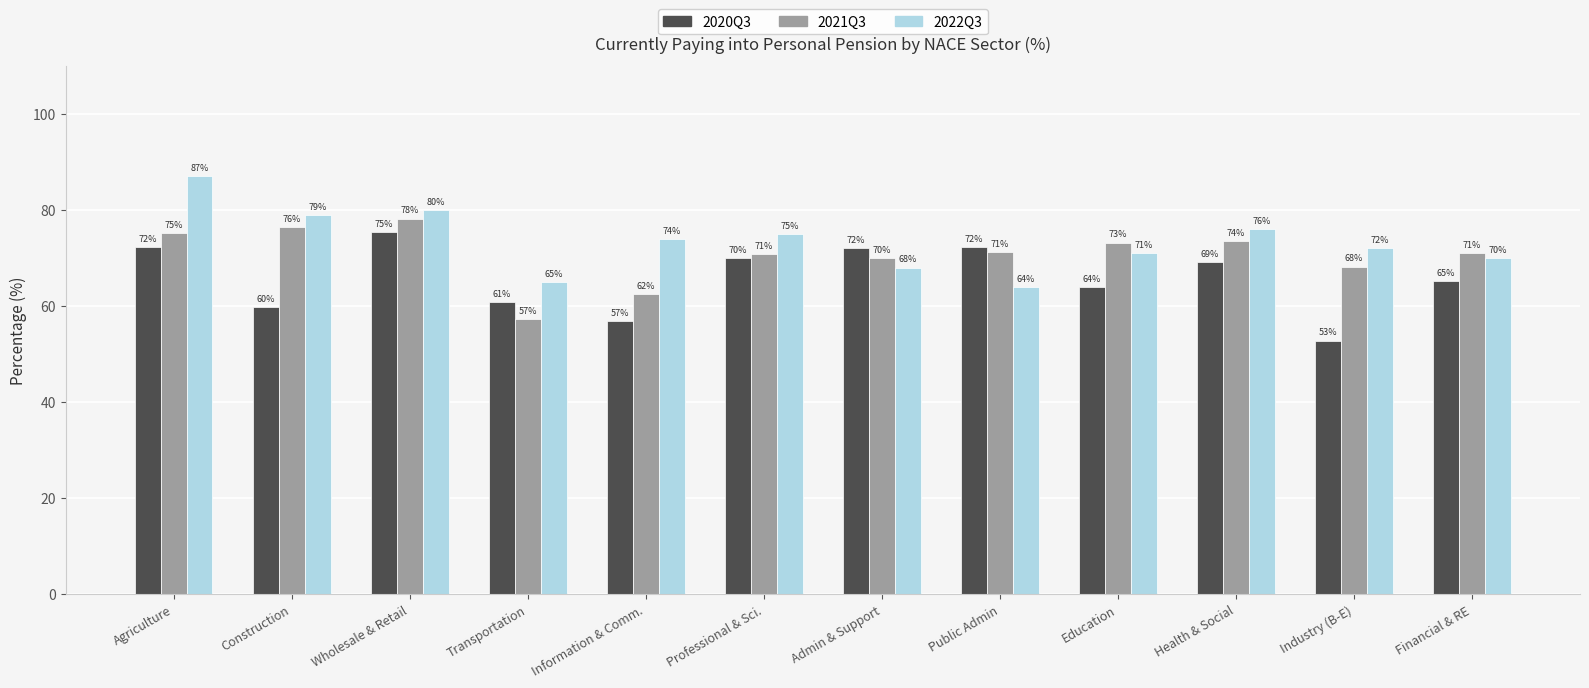

List the series in order of their peak value, highest first.

2022Q3, 2021Q3, 2020Q3